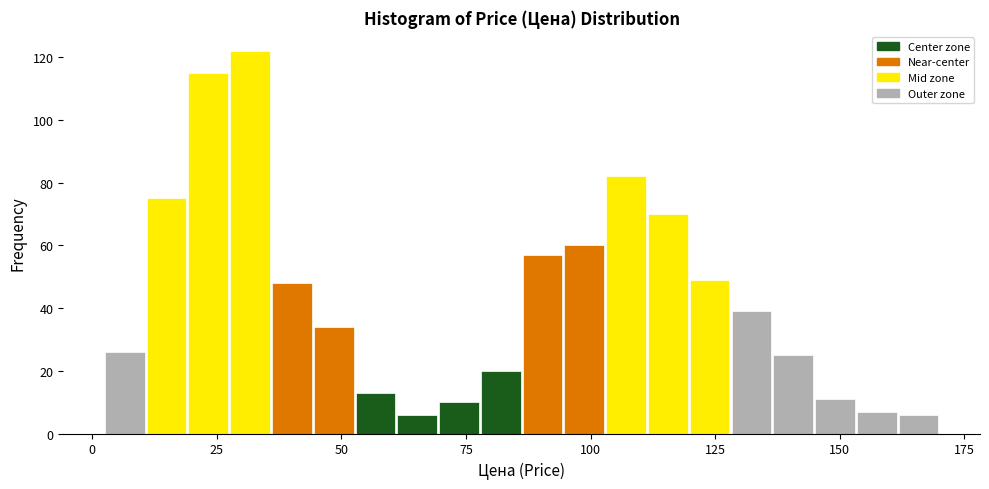

Read against the x-axis, roughly where is the centre of the tallest bar?

30